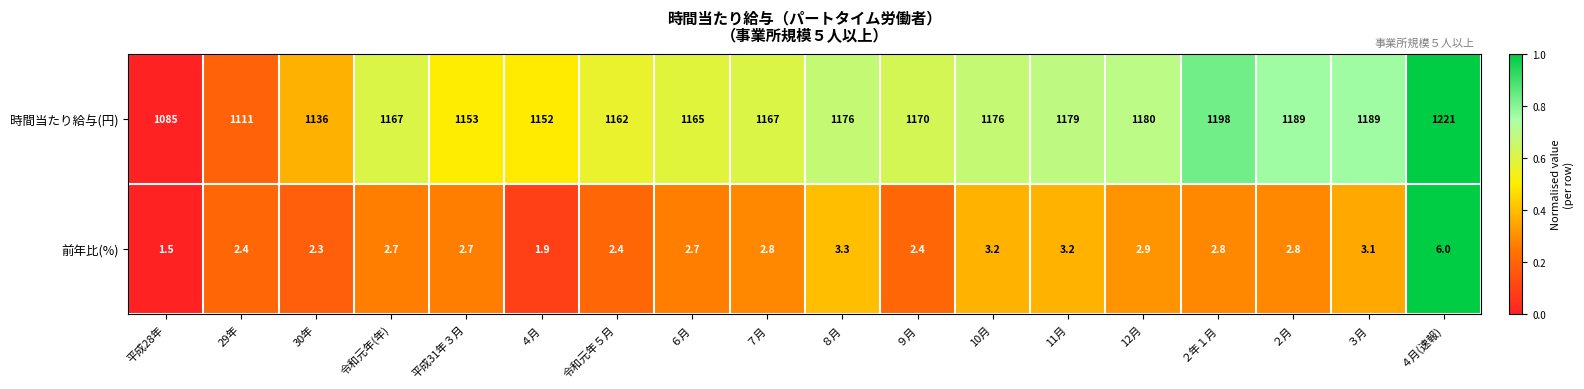

Rank the series by their average value, from lowest to highest.

前年比(%), 時間当たり給与(円)